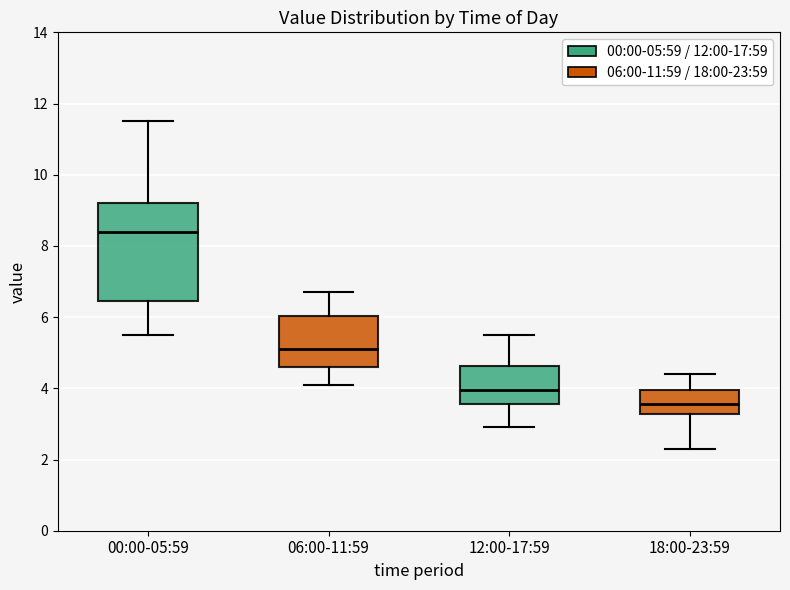

Where does the lower whisker of the box for 00:00-05:59 end on the y-axis? The values are not printed on the chart, so give them approximately, as read against the axis.

5.6